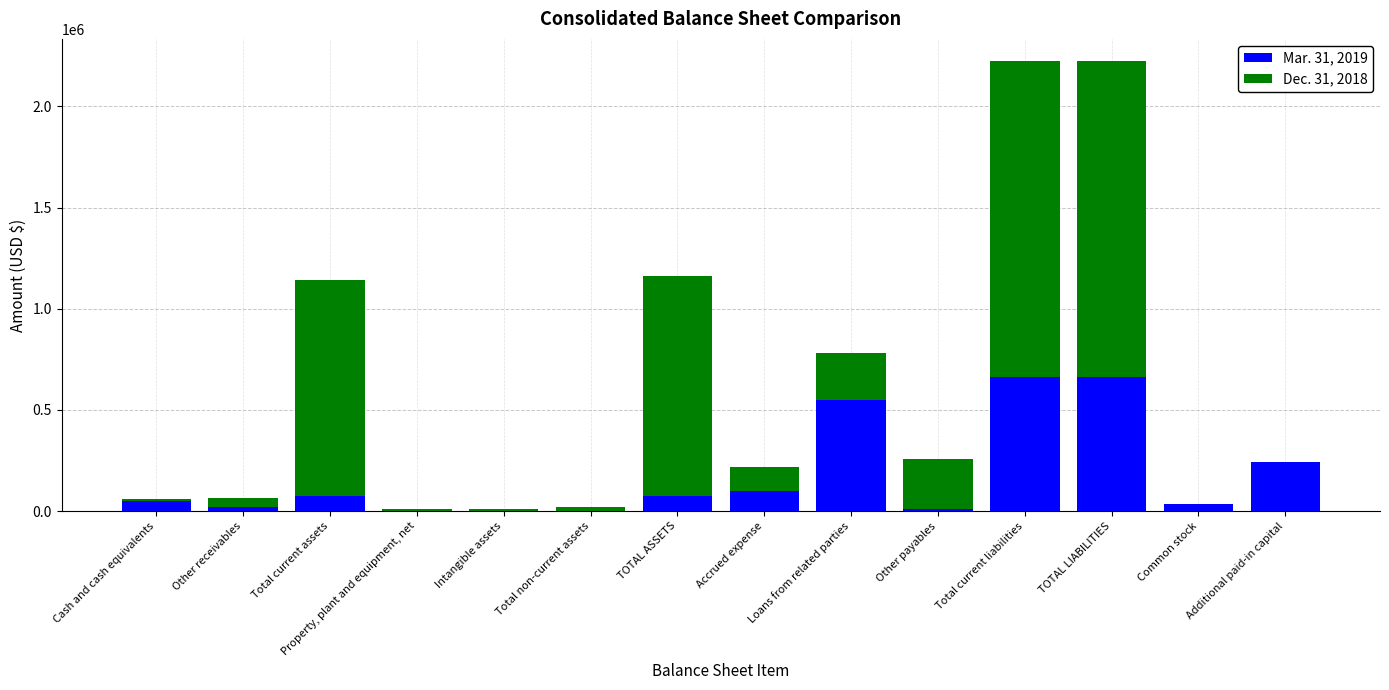

How many data points does each series have?

14